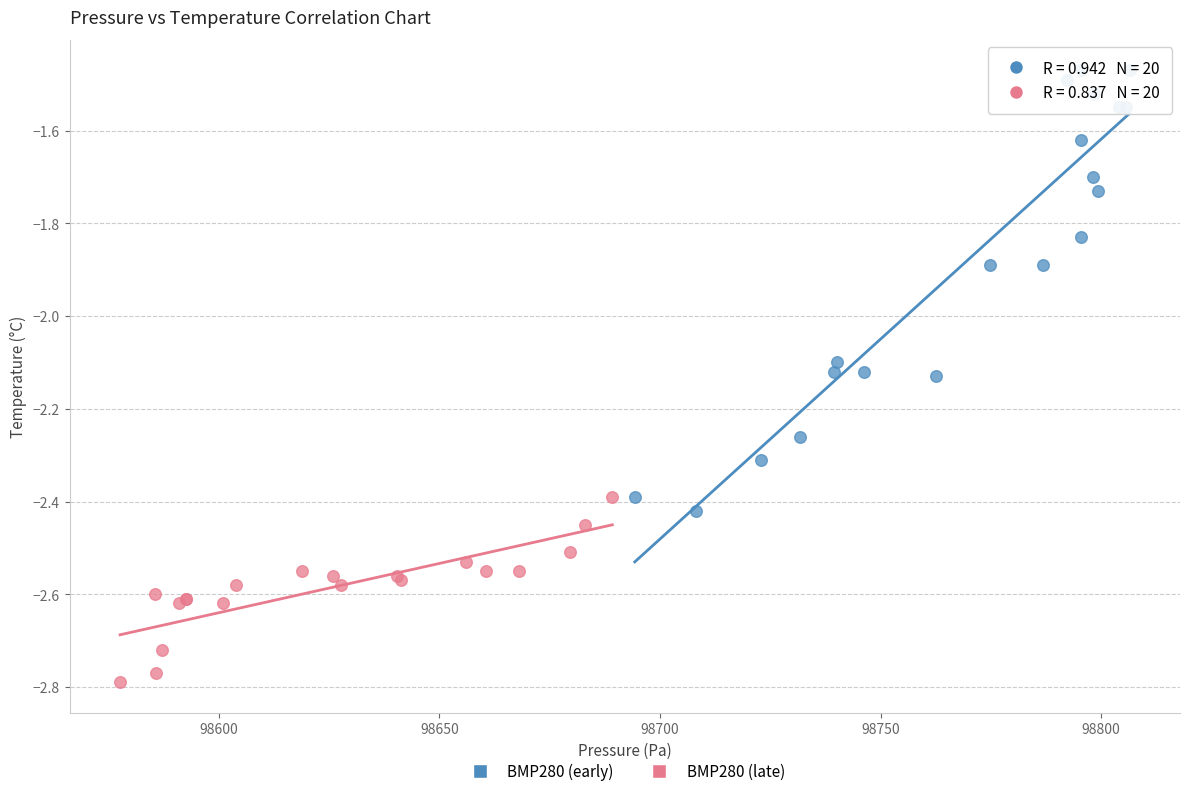

Which series reaches the maximum Y coordinate?

BMP280 (early)